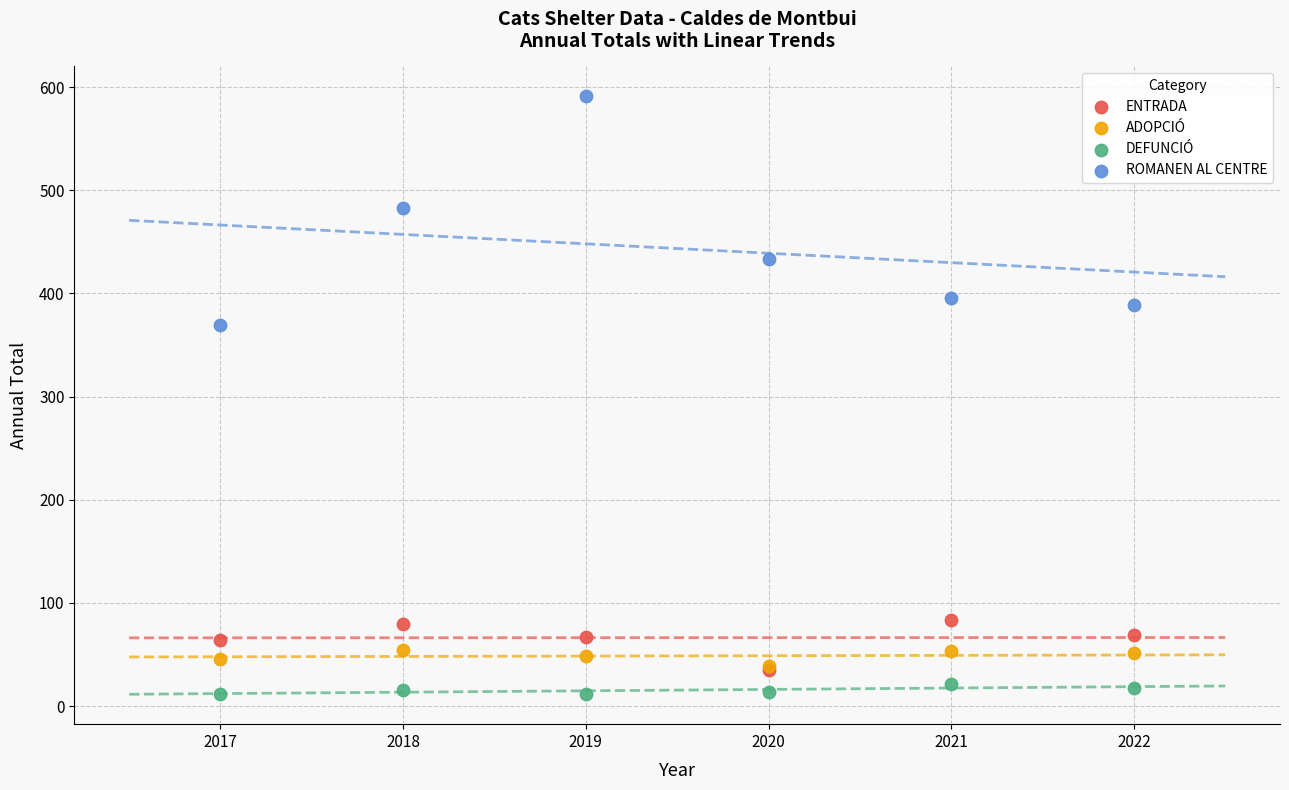

Which series has the widest spread of Y values?

ROMANEN AL CENTRE